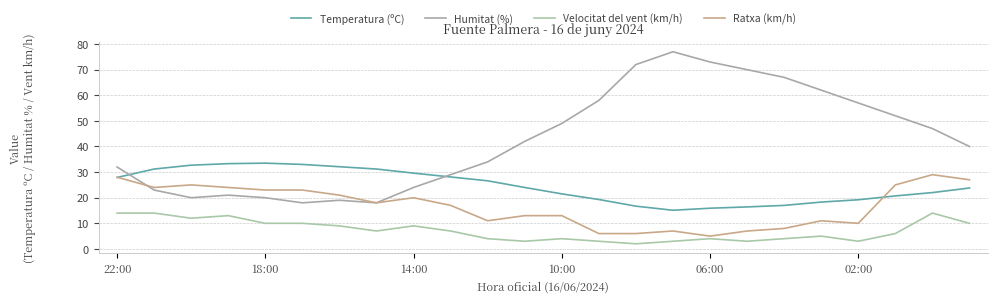

Which category has the lowest value in the Ratxa (km/h) series?

06:00